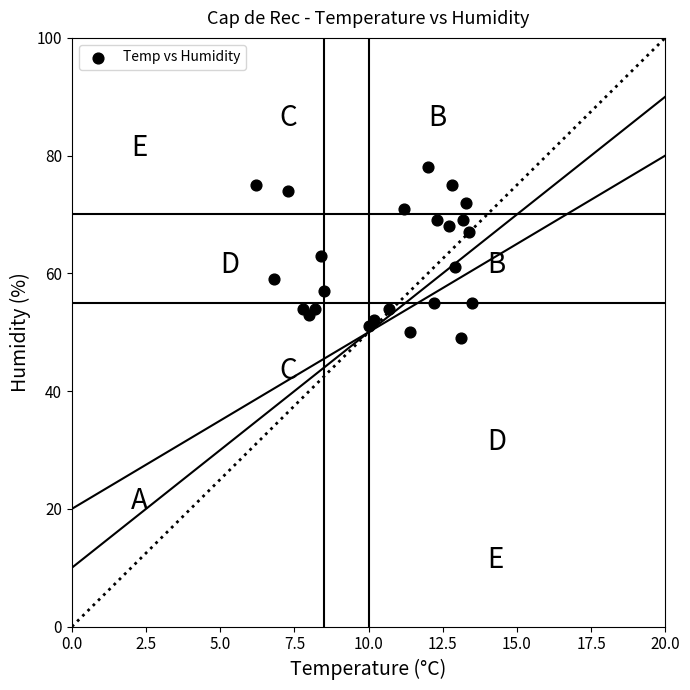

What is the range of Y values (max minus min)?

29